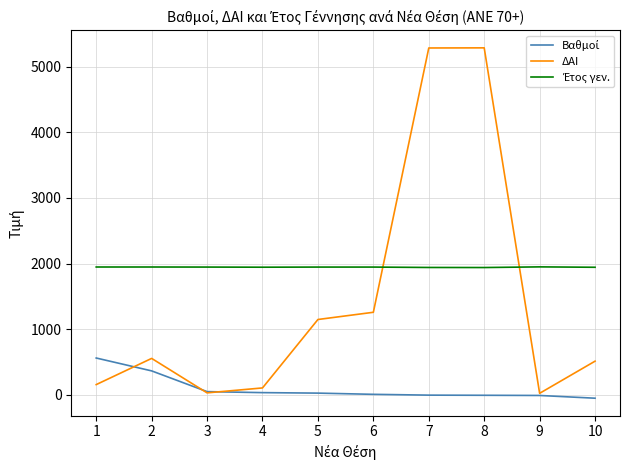

What is the difference between the highest and lowest values at 10?

1995.5